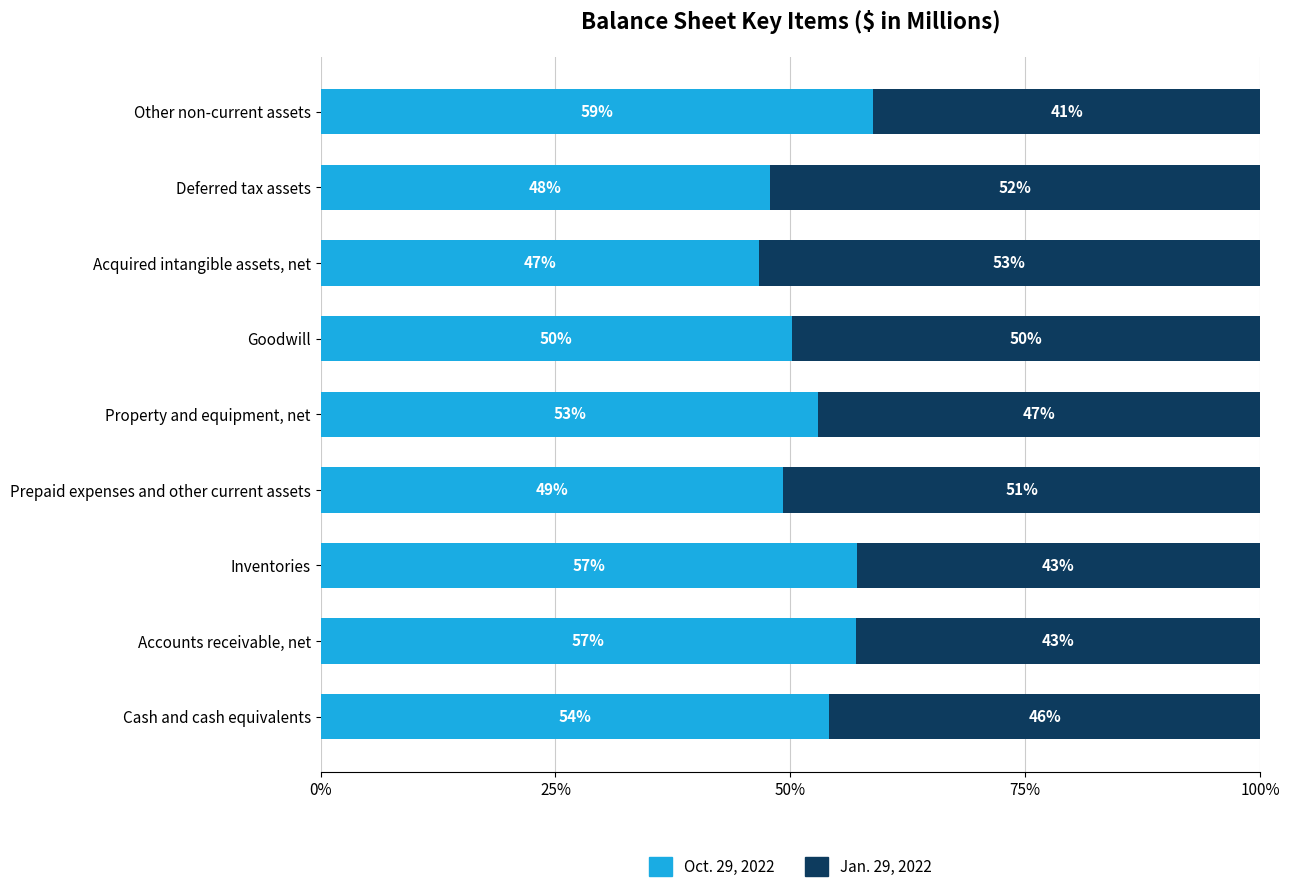

What is the highest value of the Oct. 29, 2022 series?

58.8